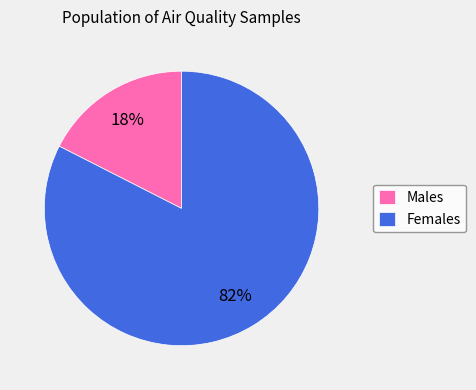

Do Males and Females together represent more than half of the pie?

Yes